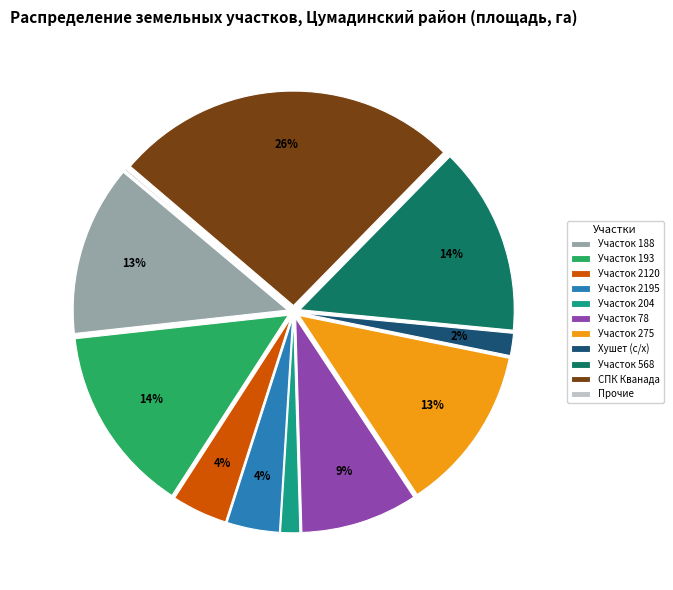

Do Участок 78 and Участок 2120 together represent more than half of the pie?

No